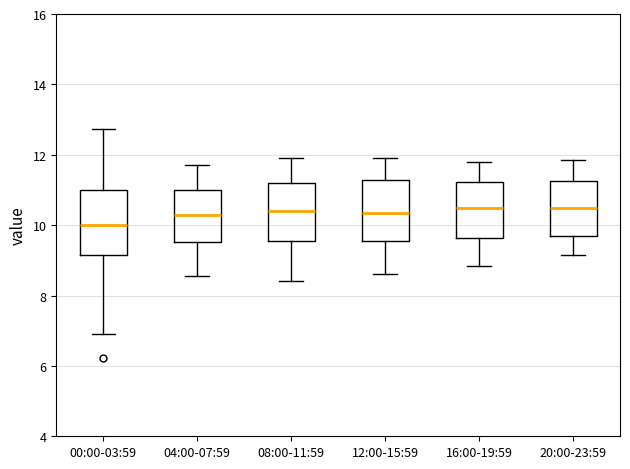

Reading left to right, transcribe this box plot: for each box, give where its median line is, the range the box spans, and where its two whiskers end, as read against the y-axis. The values are not printed on the chart, so give them approximately, as read against the axis.

00:00-03:59: median 10.0, box 9.2 to 11.0, whiskers 7.0 to 12.8
04:00-07:59: median 10.2, box 9.6 to 11.0, whiskers 8.6 to 11.8
08:00-11:59: median 10.4, box 9.6 to 11.2, whiskers 8.4 to 12.0
12:00-15:59: median 10.4, box 9.6 to 11.2, whiskers 8.6 to 12.0
16:00-19:59: median 10.4, box 9.6 to 11.2, whiskers 8.8 to 11.8
20:00-23:59: median 10.4, box 9.6 to 11.2, whiskers 9.2 to 11.8